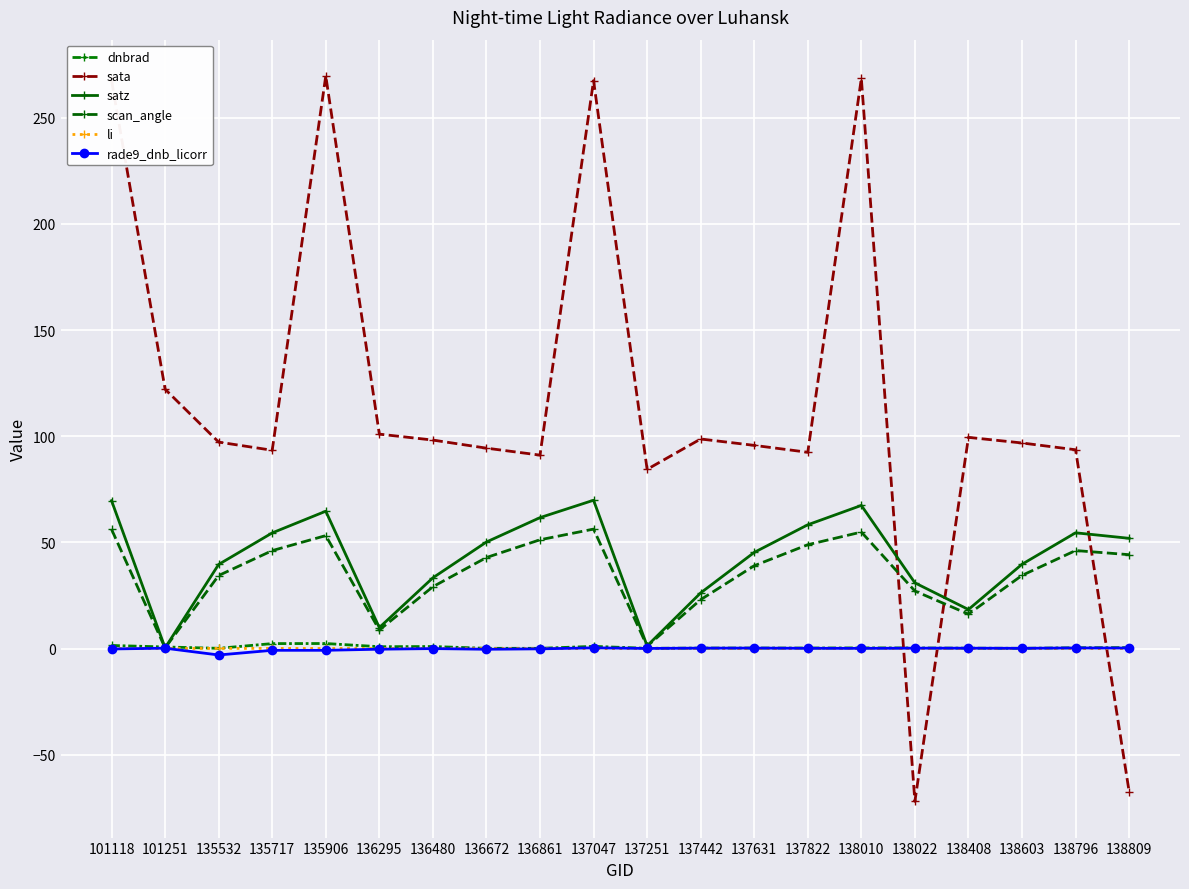

How many interior local valleys does the li series have?

3